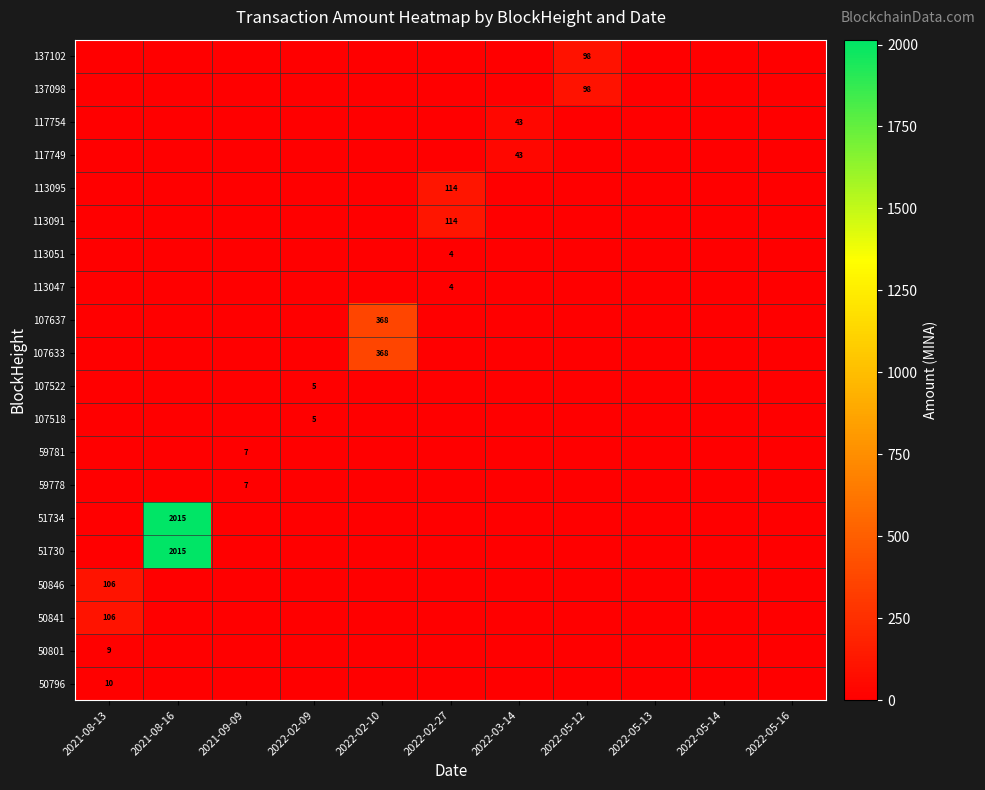

Is it true that 107518 equals 2 at 2022-02-09?

False